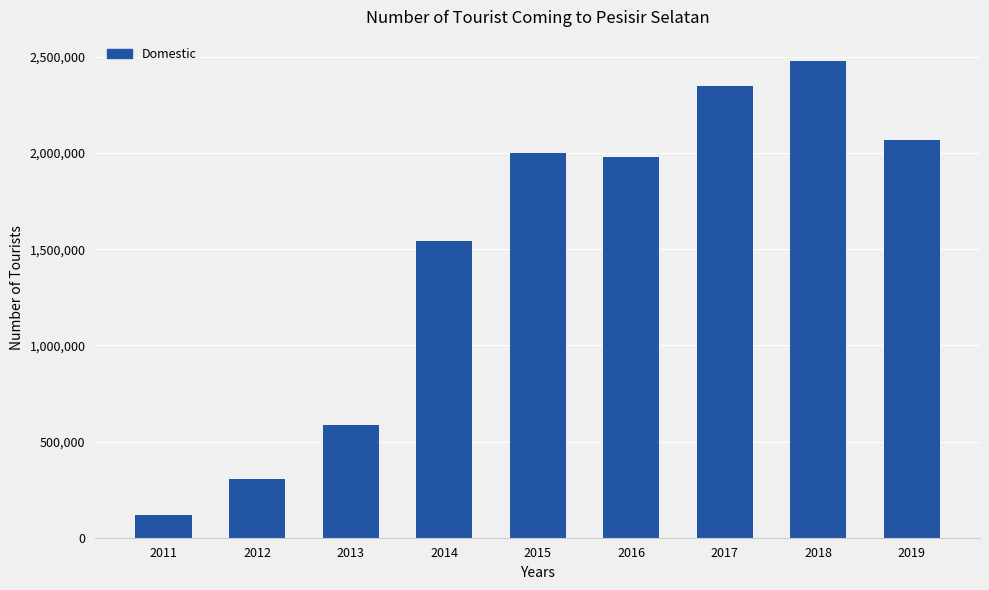

What is the average value?

1492249